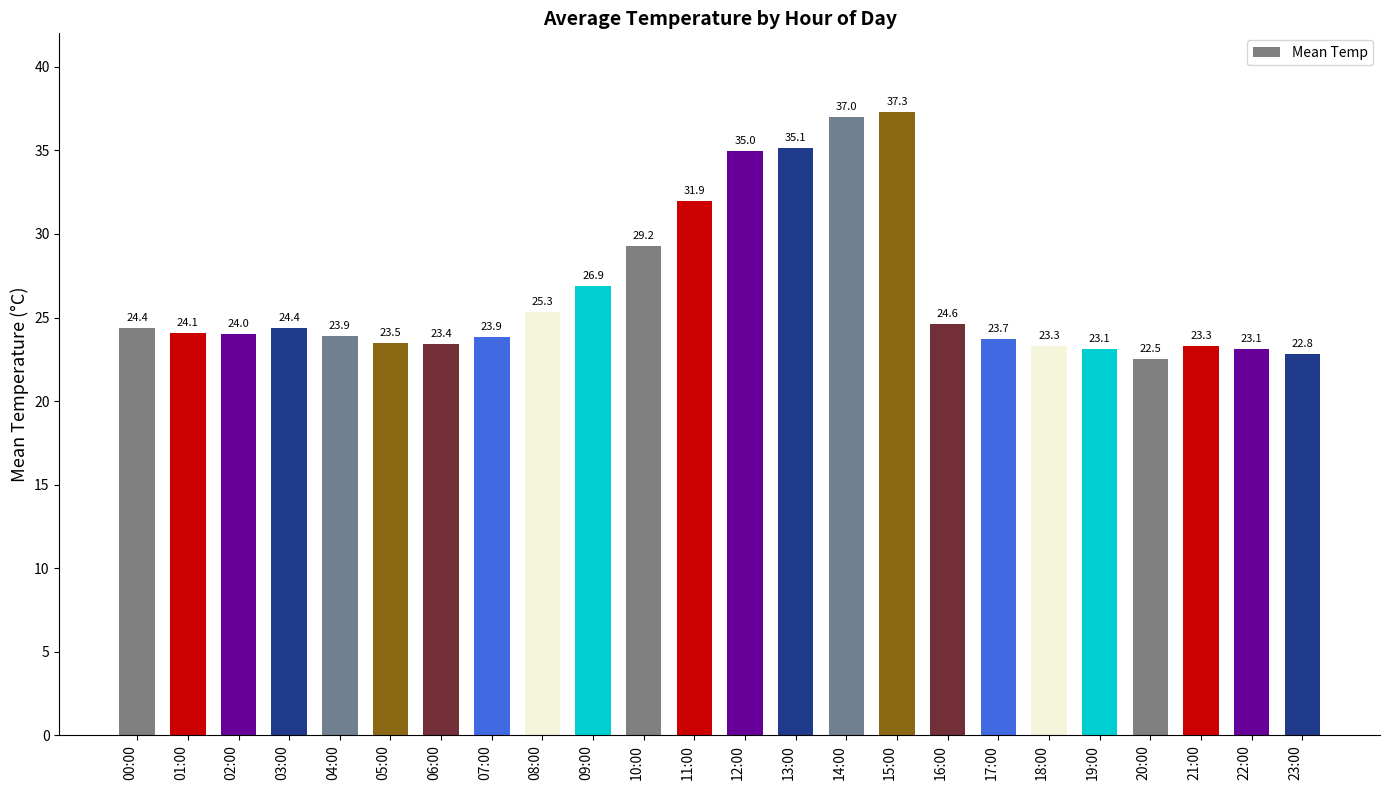

The value at 11:00 is 31.9. True or false?

True